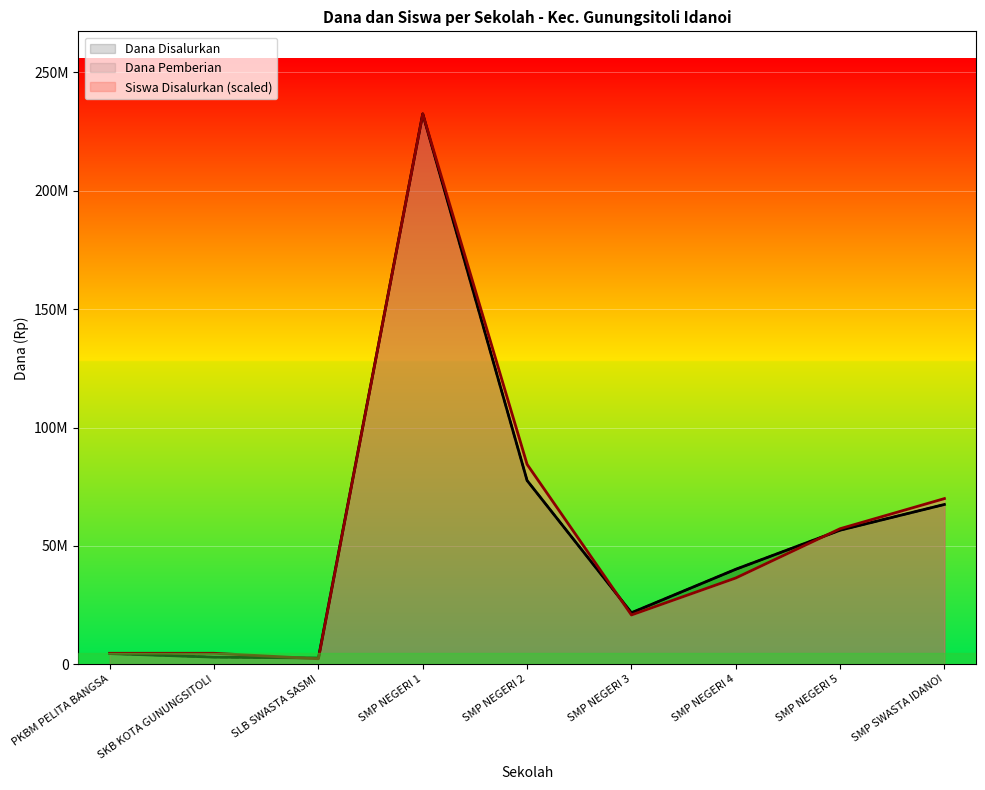

True or false: Dana Disalurkan has more than 0 interior local peaks.

True